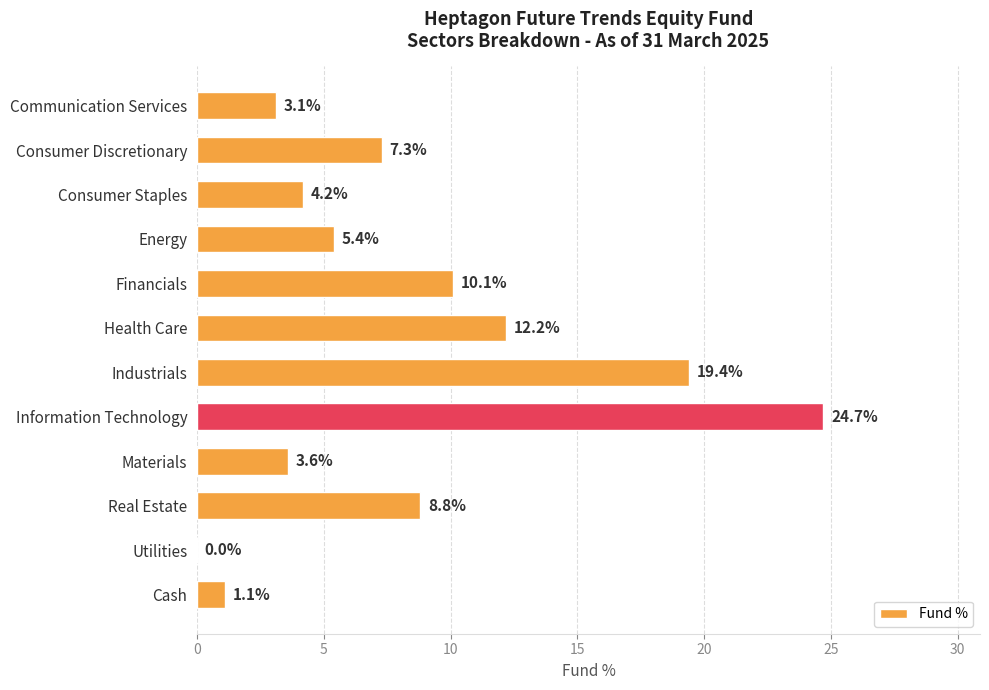

Which label corresponds to the largest value in the chart?

Information Technology